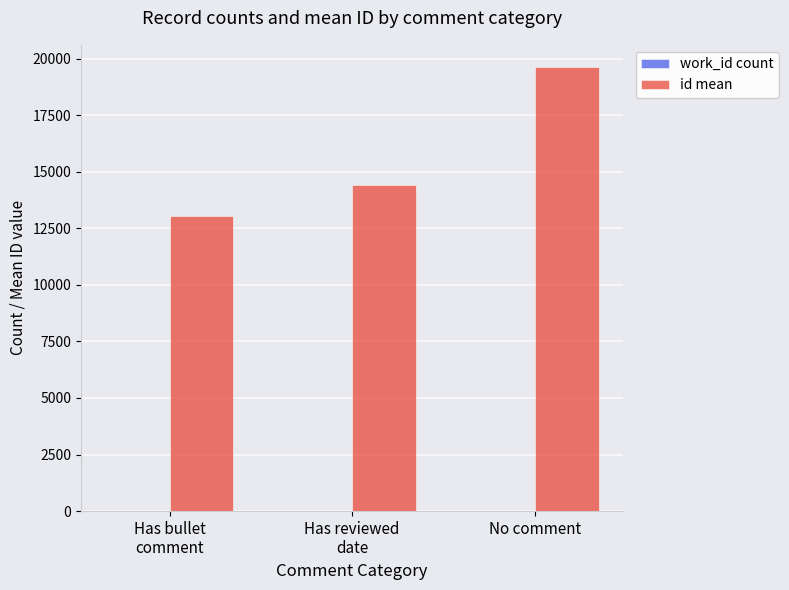

The value of id mean at No comment is 19625. True or false?

True